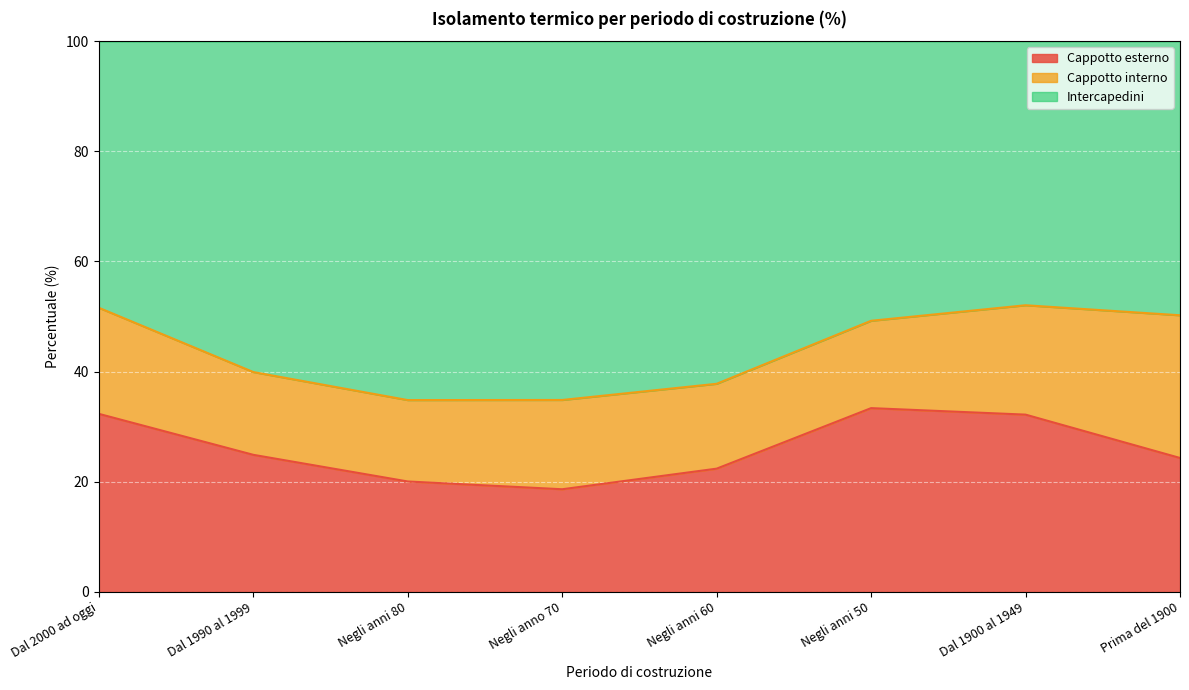

What is the total value across all series at Dal 1990 al 1999?

100.0